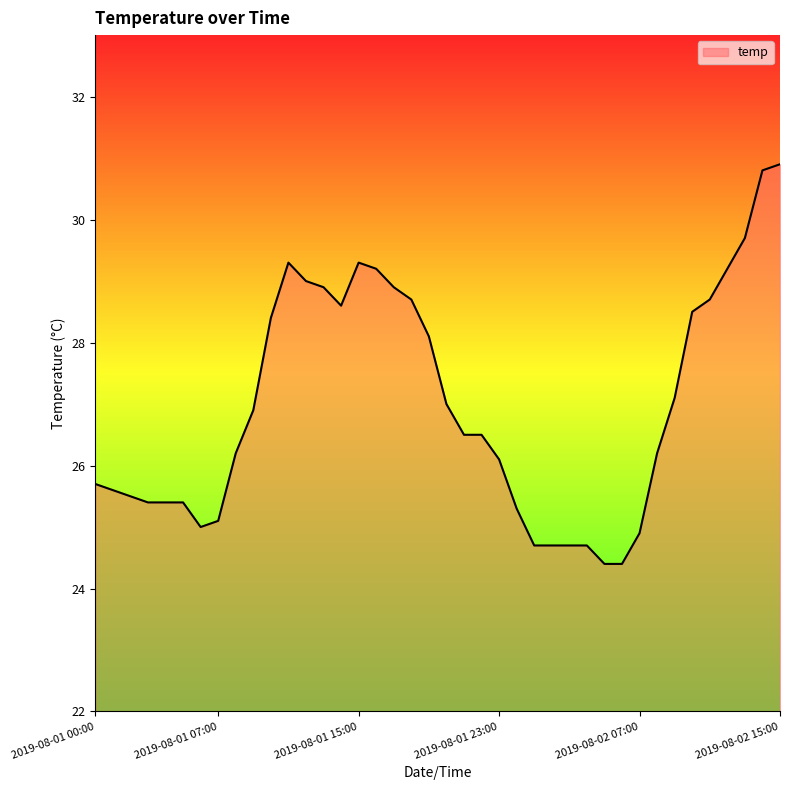

What is the smallest value displayed?

24.4